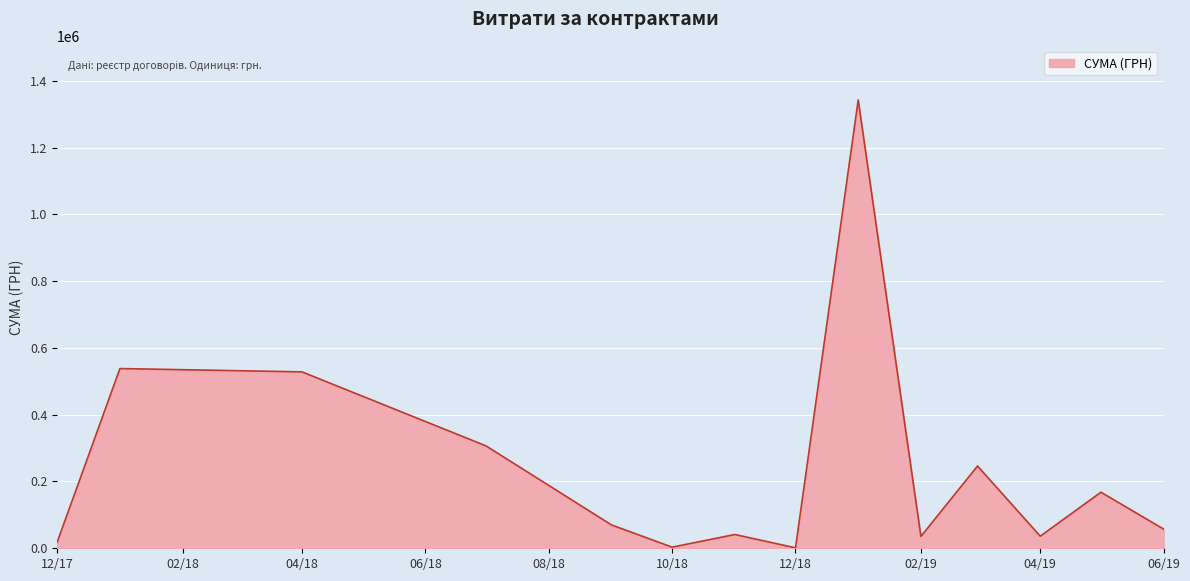

What is the maximum value shown in the chart?

1342648.9